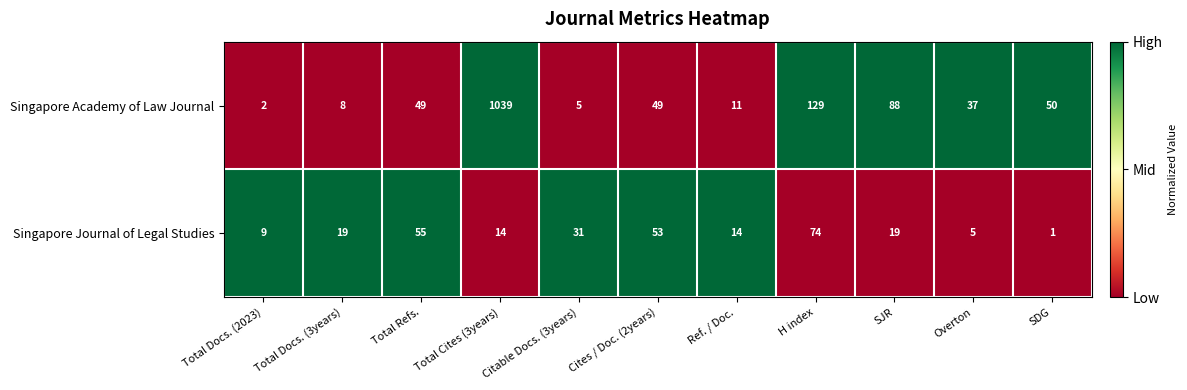

The value of Singapore Academy of Law Journal at Total Cites (3years) is 1039. True or false?

True